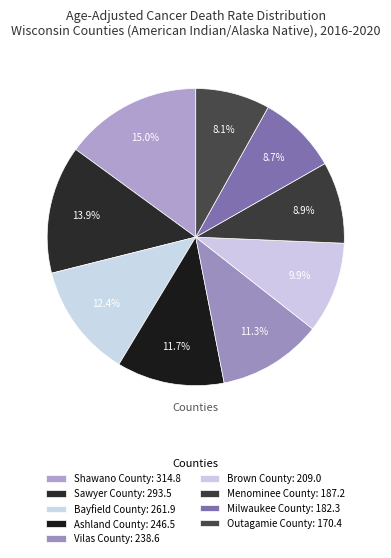

How many segments does this pie chart have?

9